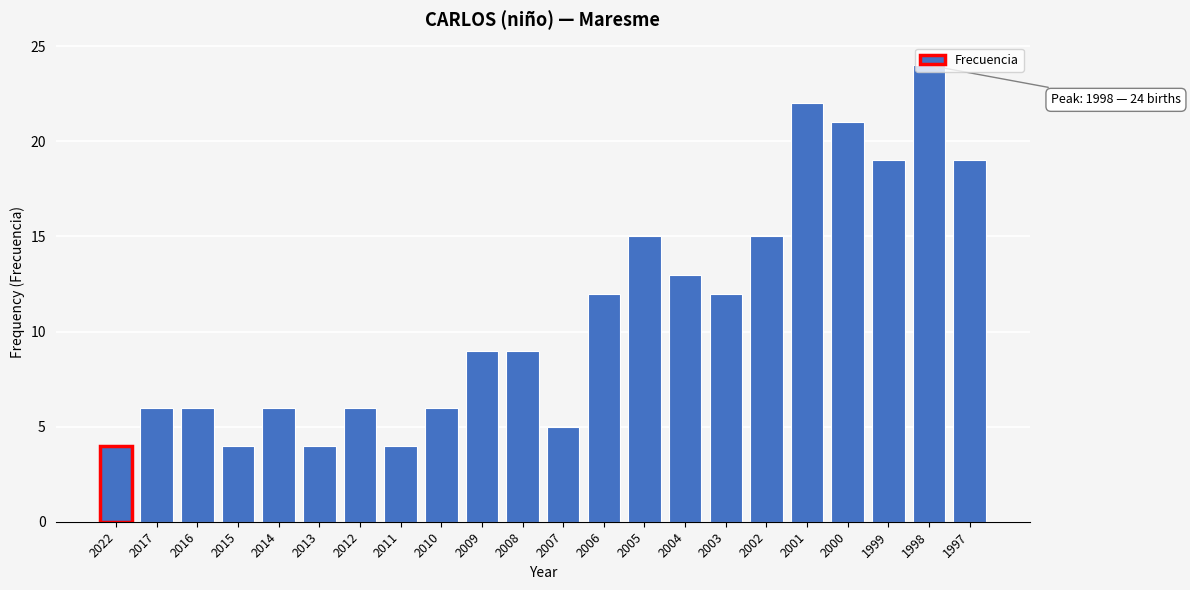

What is the smallest value displayed?

4